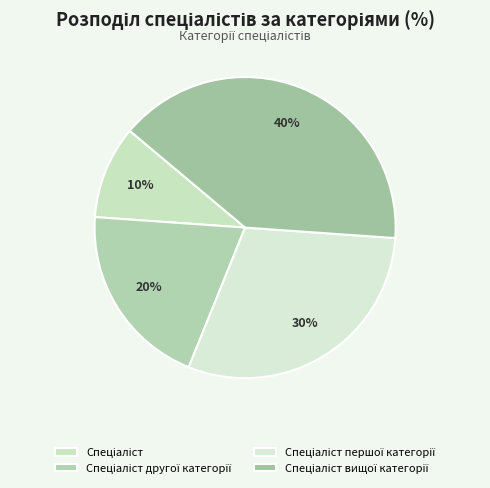

Is Спеціаліст першої категорії the majority of the pie?

No